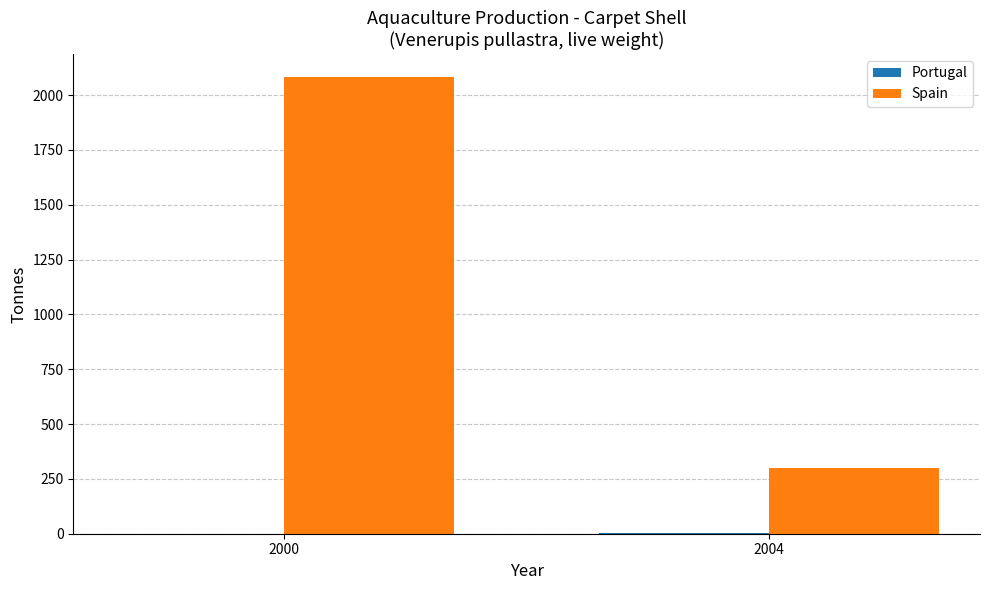

The Spain series shows 2083 at 2000. True or false?

True